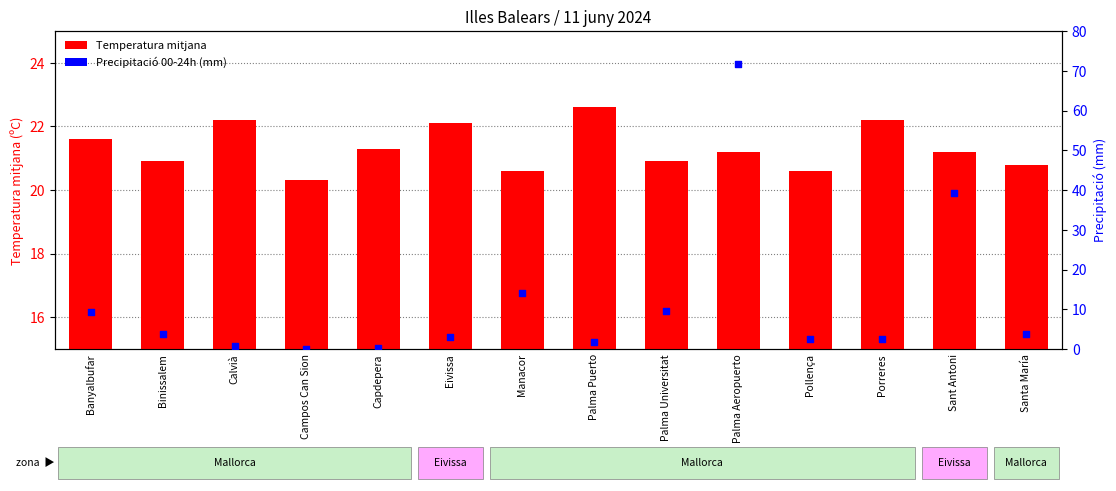

Which series has the widest spread of Y values?

Precipitació 00-24h